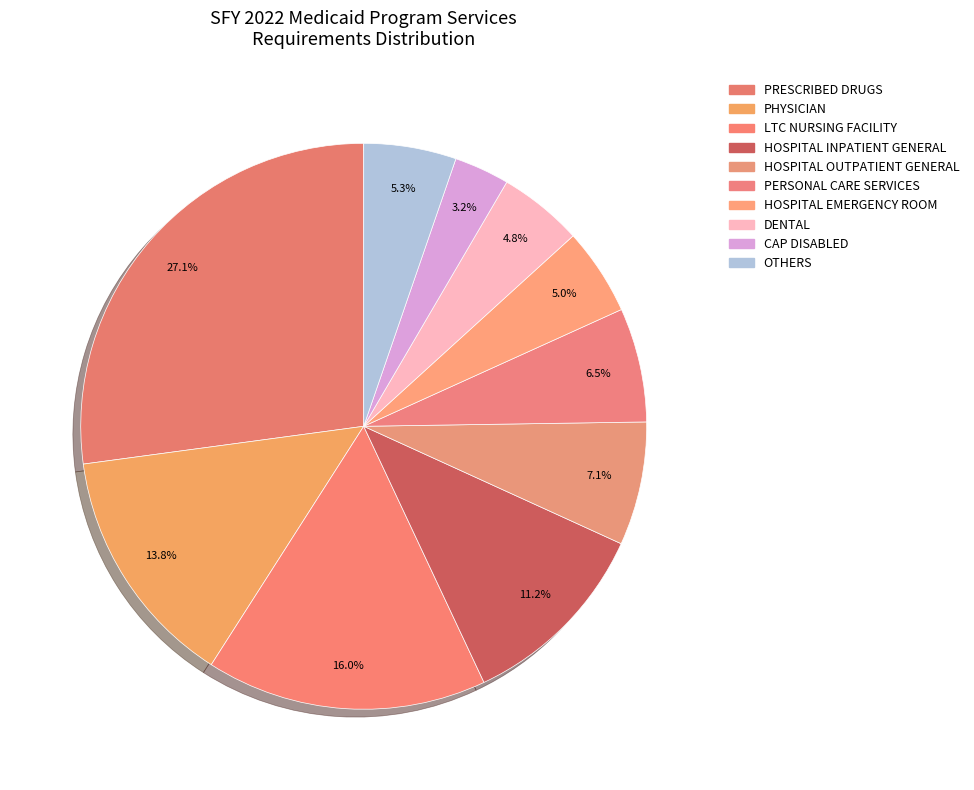

How many slices are in this pie chart?

10